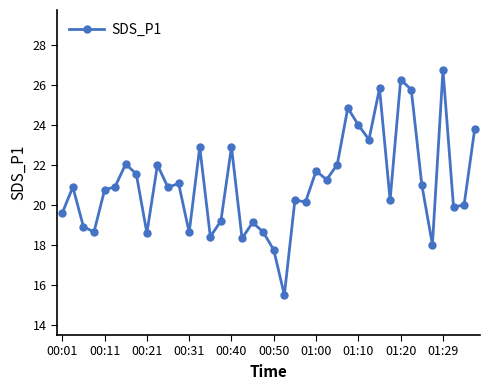

True or false: there are more than 2 points higher than both neighbors.

True